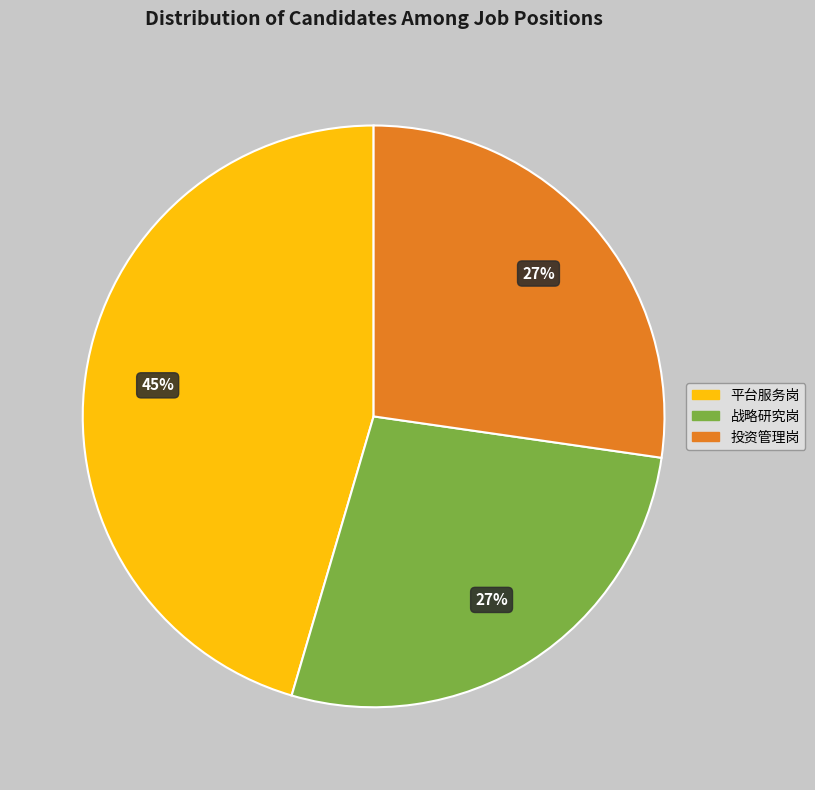

Is it true that 战略研究岗 is 21% of the pie?

False